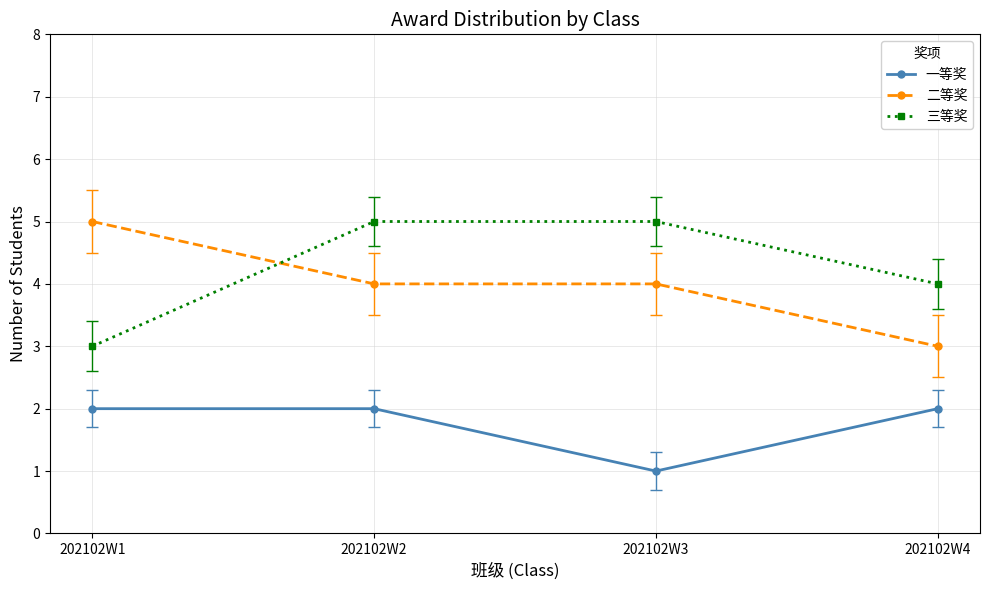

True or false: 一等奖 and 二等奖 intersect in this chart.

False